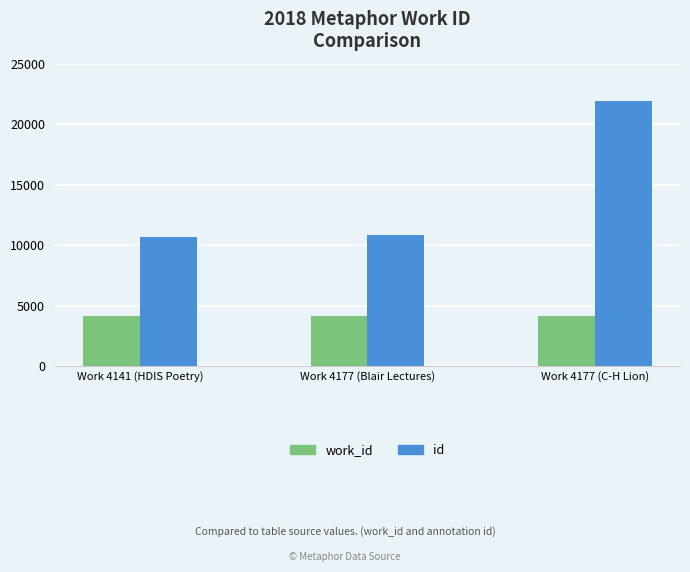

What is the total value across all series at Work 4177 (C-H Lion)?

26098